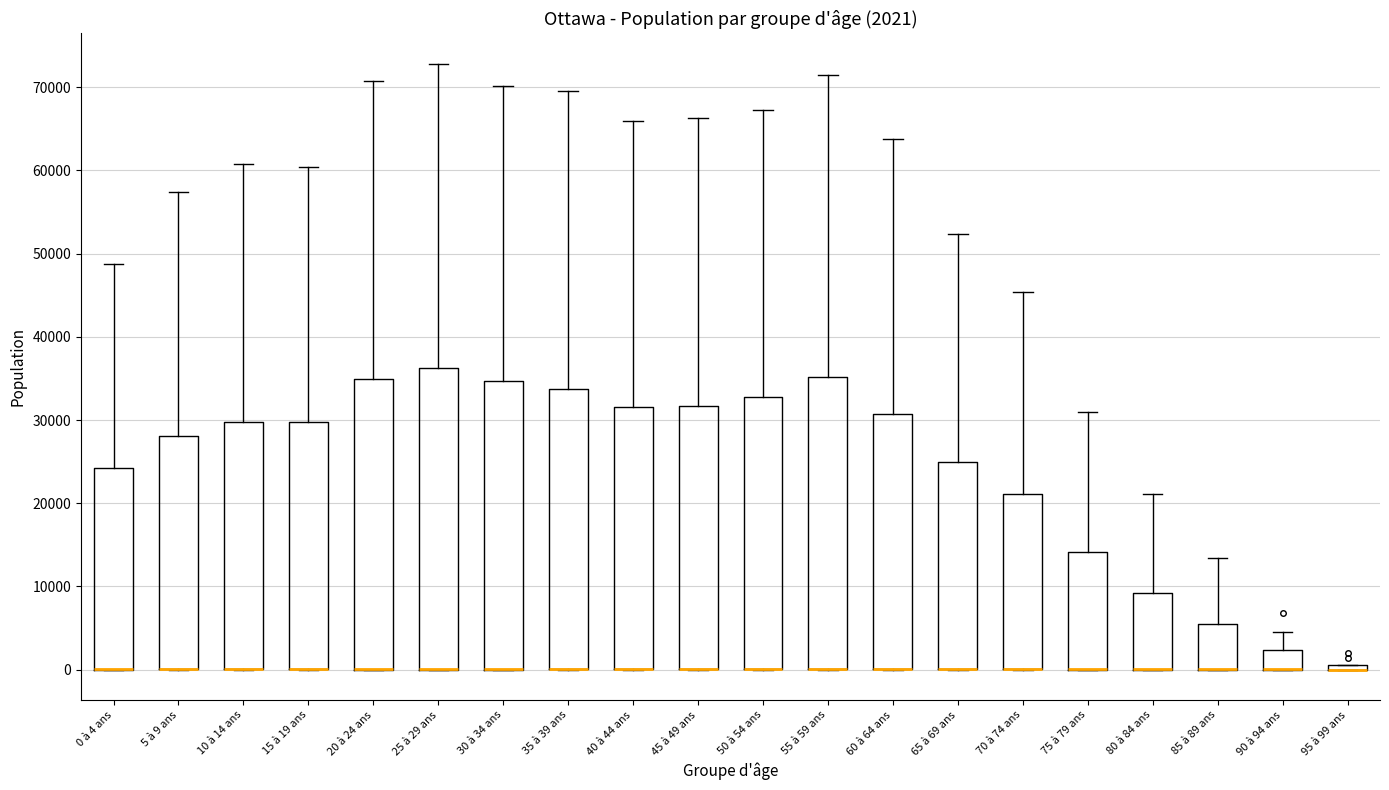

Which box is the tallest, from its lower edge to its upper edge?

25 à 29 ans